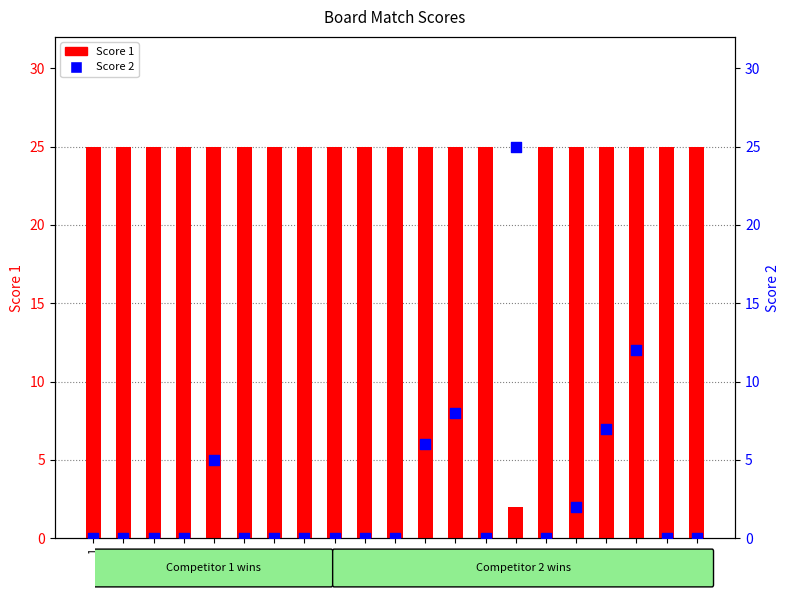

Which series contains the lowest Y value?

Score 2